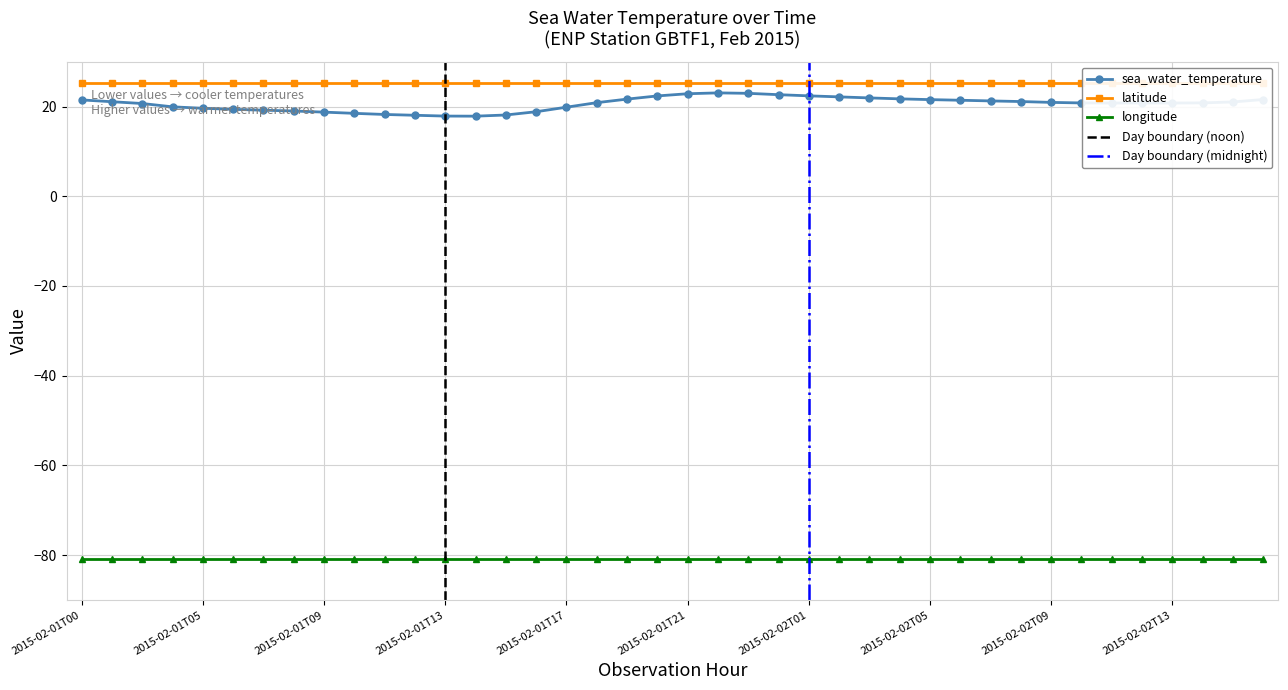

True or false: longitude and sea_water_temperature cross at least once.

False